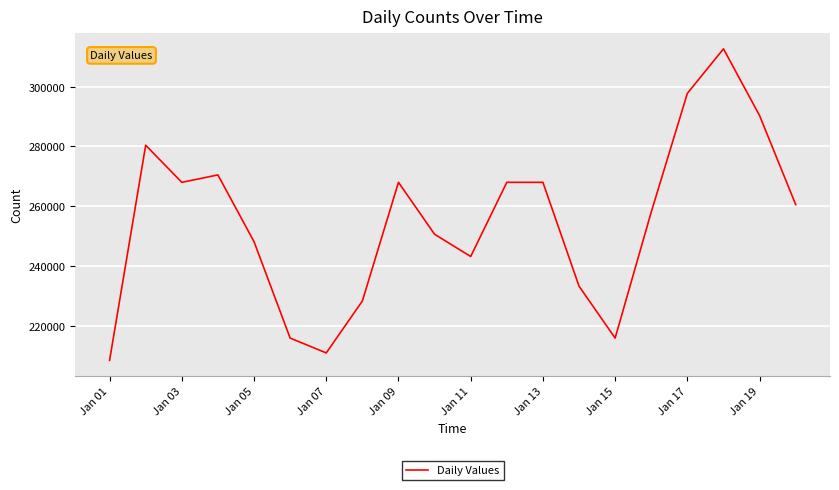

What is the smallest value displayed?

208444